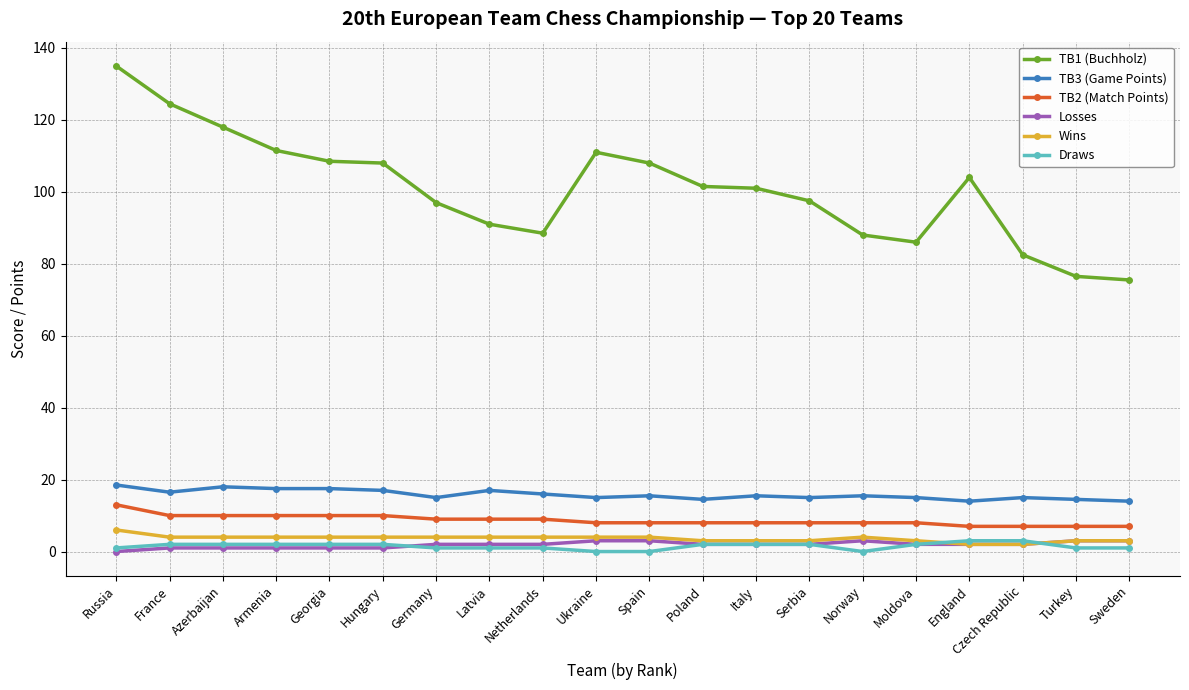

What is the spread (max minus min) of values at England?

102.0